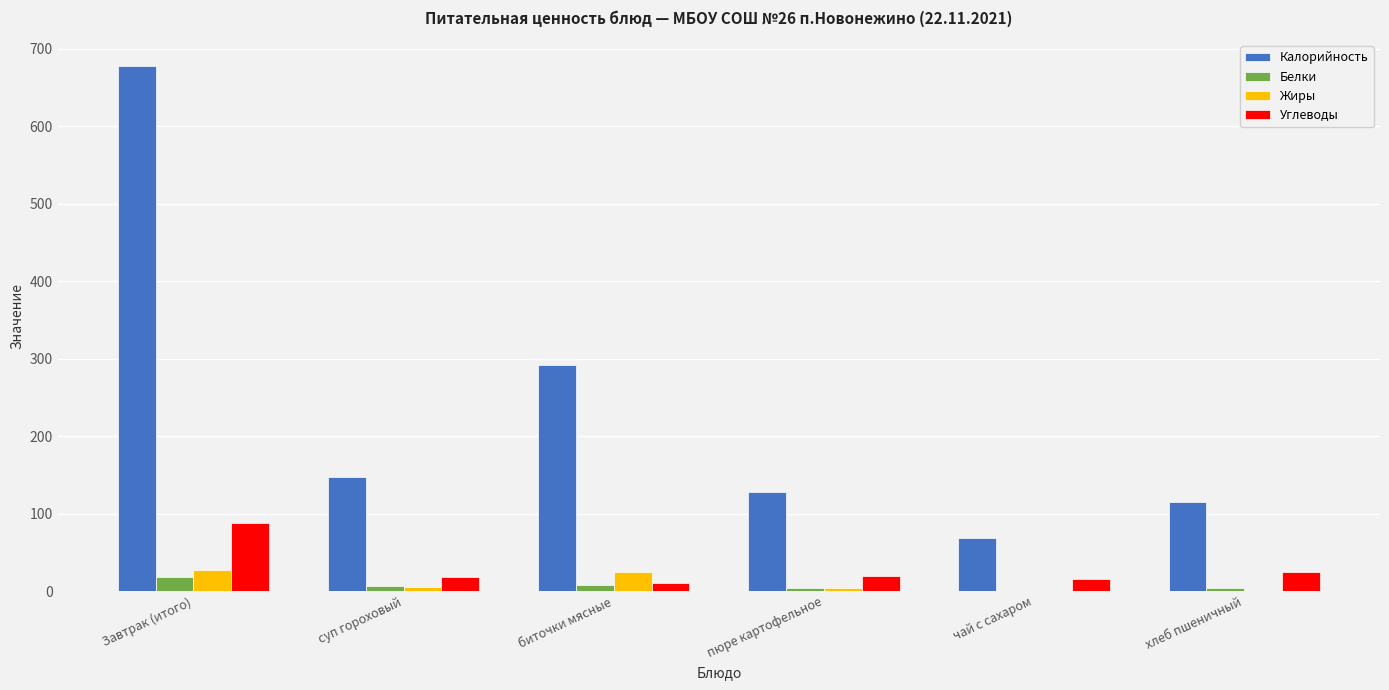

What is the sum of the Жиры values at биточки мясные and Завтрак (итого)?

52.2